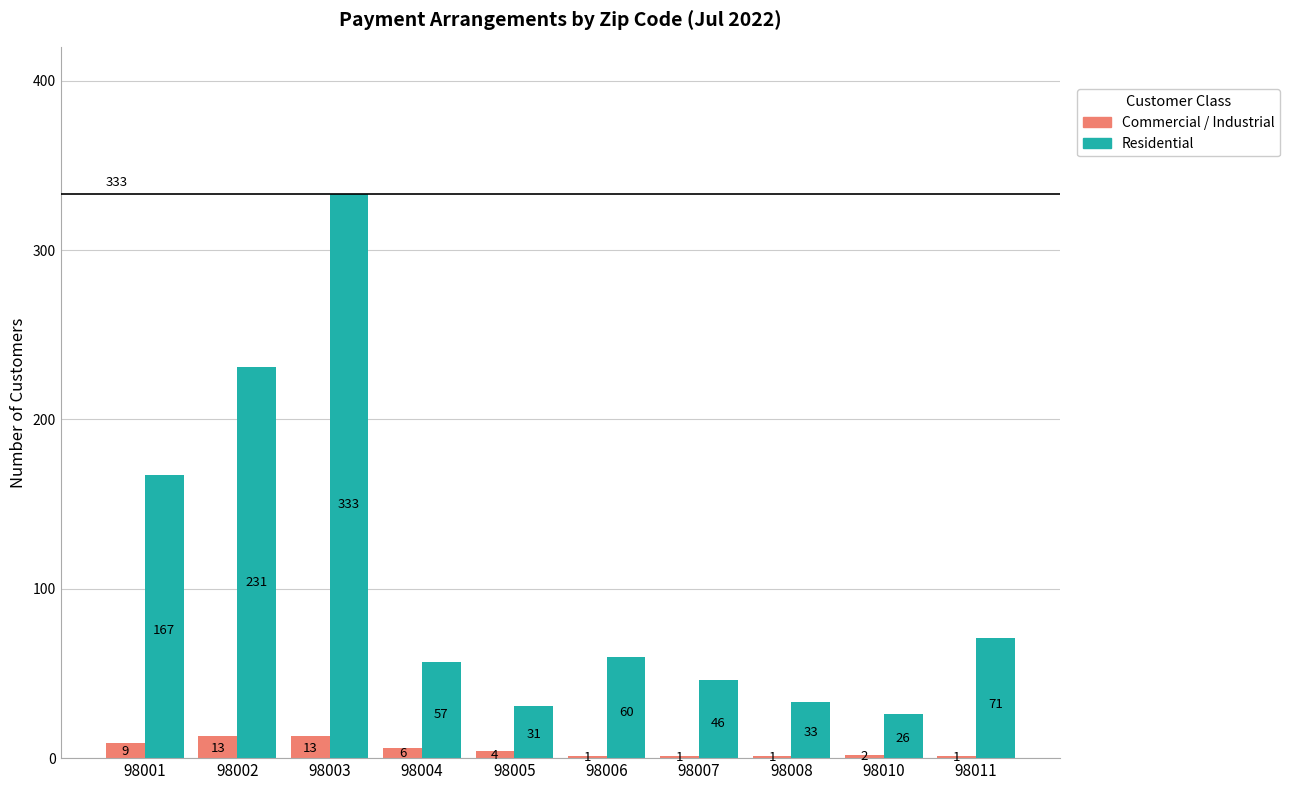

What is the spread (max minus min) of values at 98003?

320